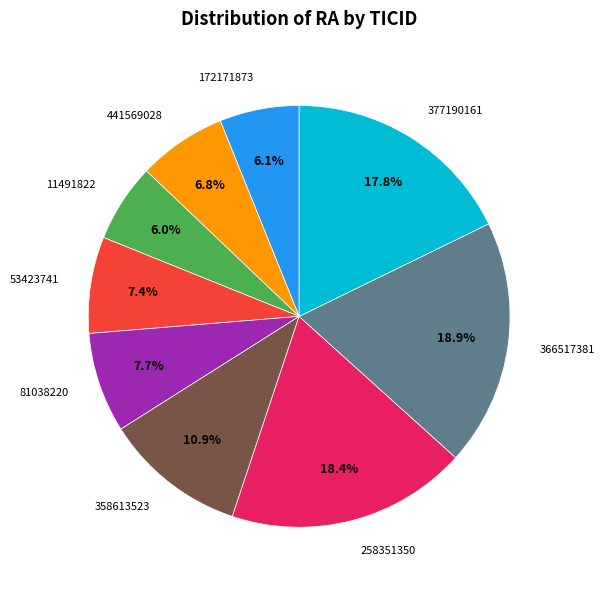

To the nearest percent, what is the average slice percentage?

11%